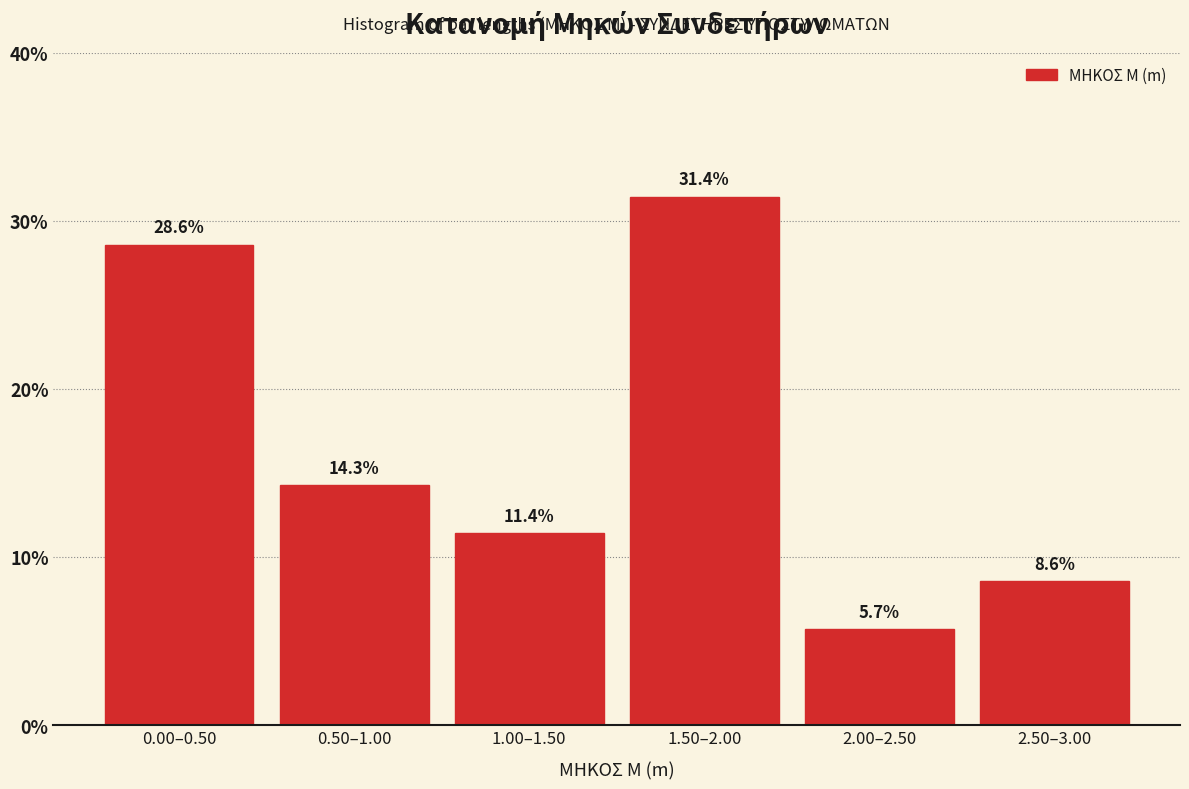

Reading left to right, transcribe all the data shown in this chart.

28.6	14.3	11.4	31.4	5.7	8.6